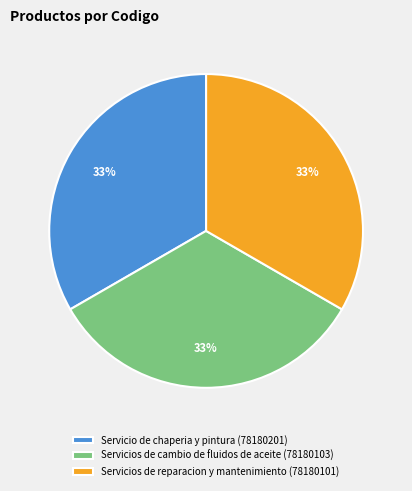

Count the number of slices in the pie.

3